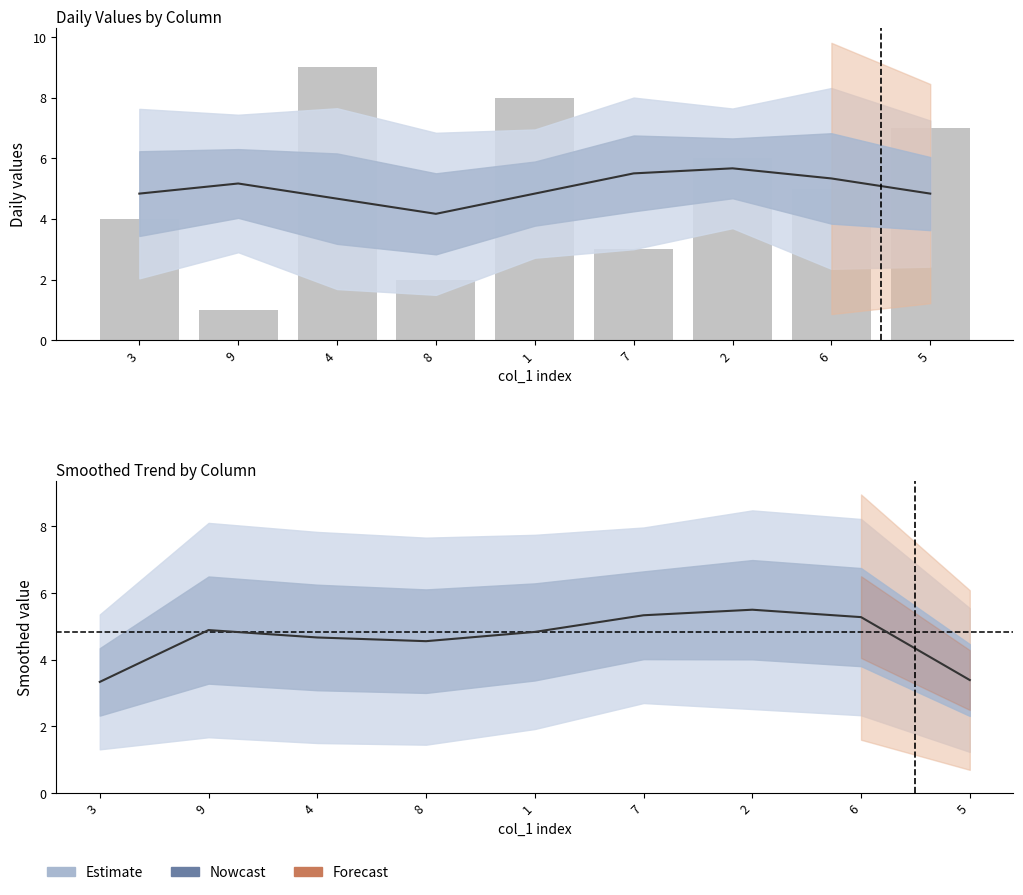

Is it true that col_5 bars equals 1.8 at 3?

False